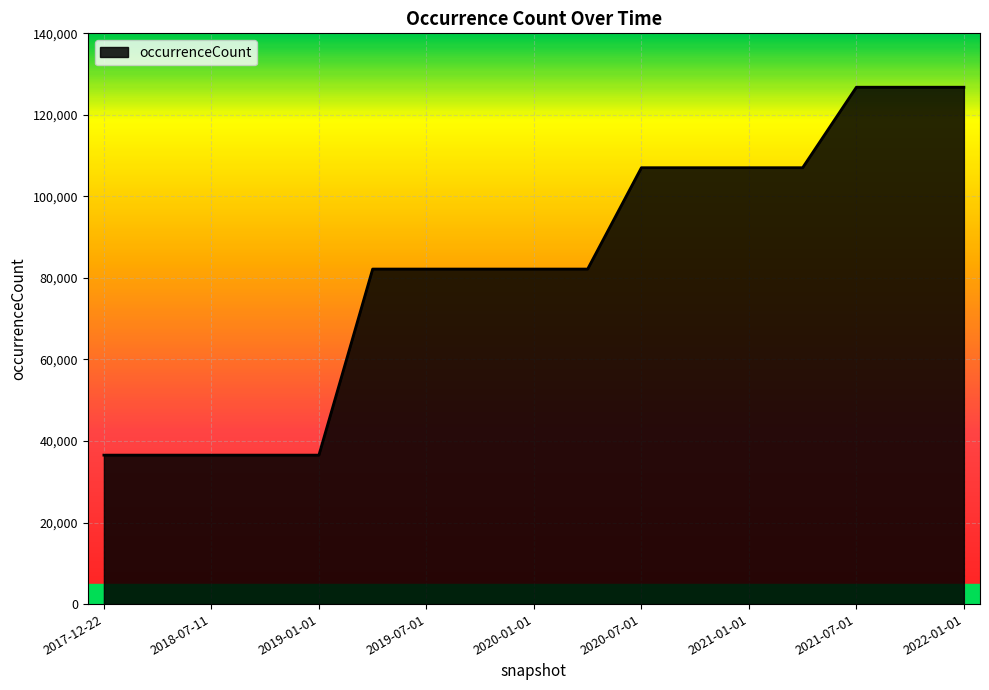

What is the smallest value displayed?

36538